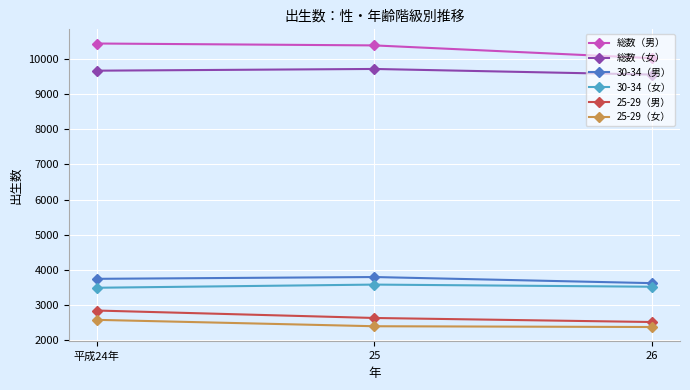

What is the approximate value of 総数（女） at 25, to the nearest 5?

9720